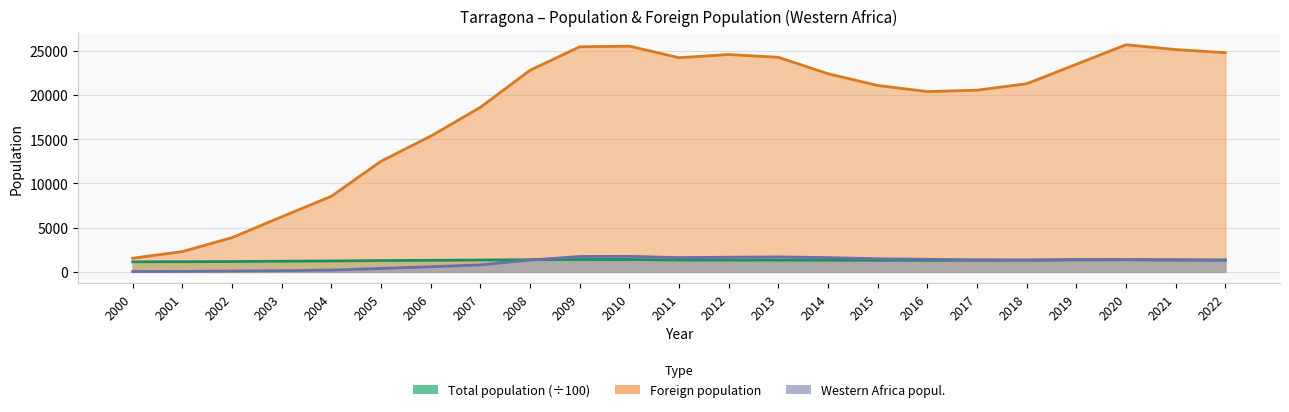

List the labels in order of Total population value, largest first.

2009, 2010, 2008, 2020, 2021, 2022, 2019, 2007, 2011, 2012, 2013, 2018, 2014, 2017, 2015, 2006, 2016, 2005, 2004, 2003, 2002, 2001, 2000